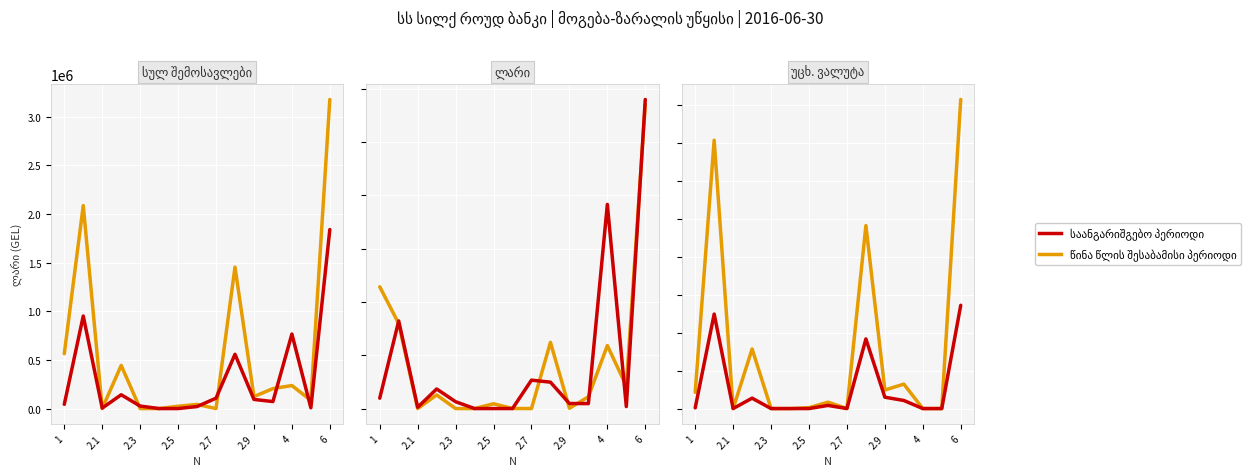

At which label does საპროცენტო შემოსავლები (ლარი) first exceed 25657?

1